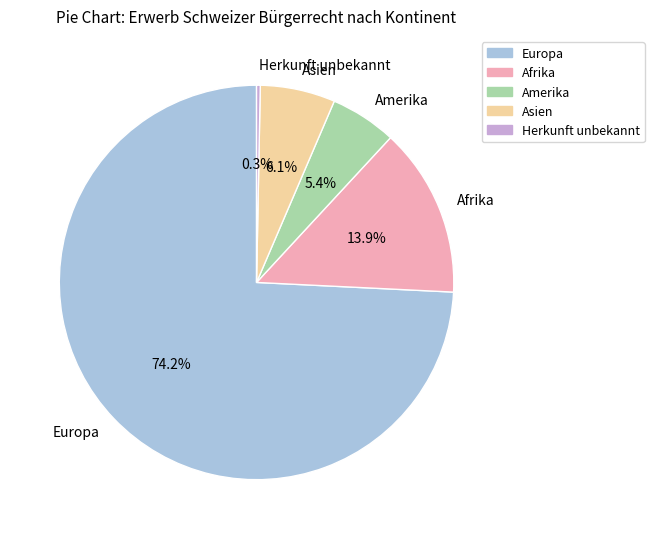

To the nearest percent, what is the average slice percentage?

20%